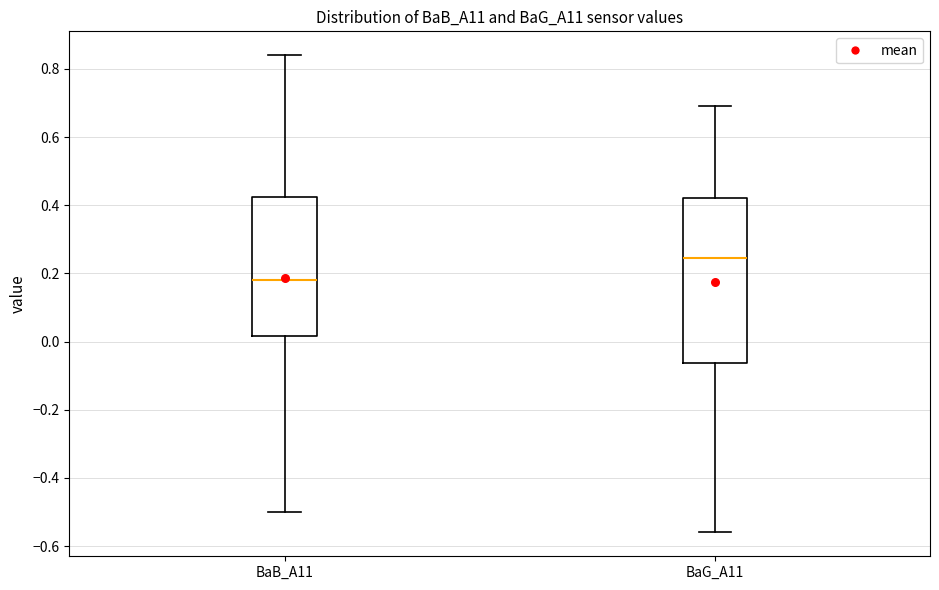

Reading left to right, transcribe this box plot: for each box, give where its median line is, the range the box spans, and where its two whiskers end, as read against the y-axis. The values are not printed on the chart, so give them approximately, as read against the axis.

BaB_A11: median 0.18, box 0.02 to 0.42, whiskers -0.50 to 0.84
BaG_A11: median 0.24, box -0.06 to 0.42, whiskers -0.56 to 0.70